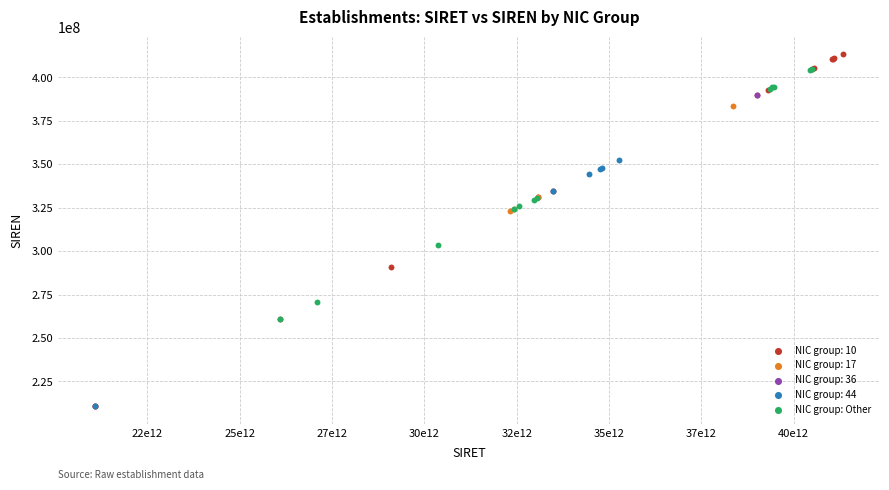

Which series has the largest Y range (max minus min)?

NIC group: 10